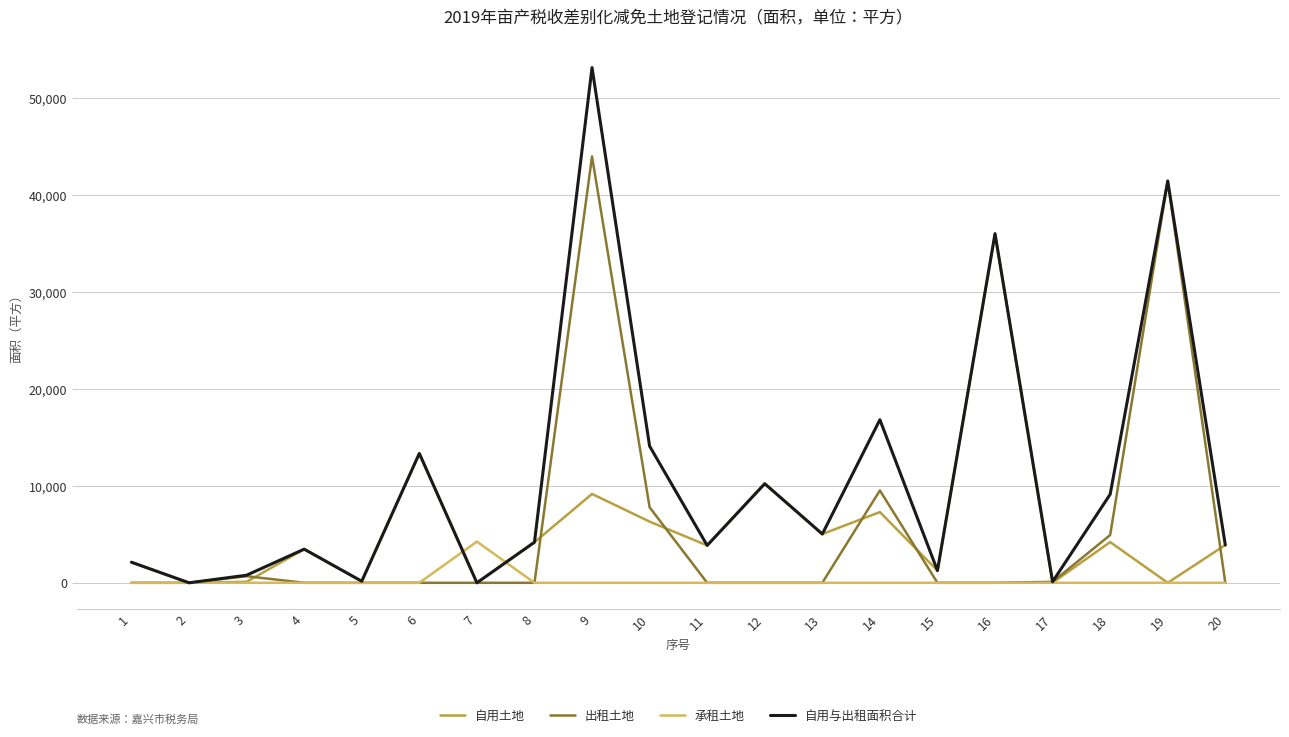

Which series ends up on top after the final intersection of 出租土地 and 自用土地?

自用土地